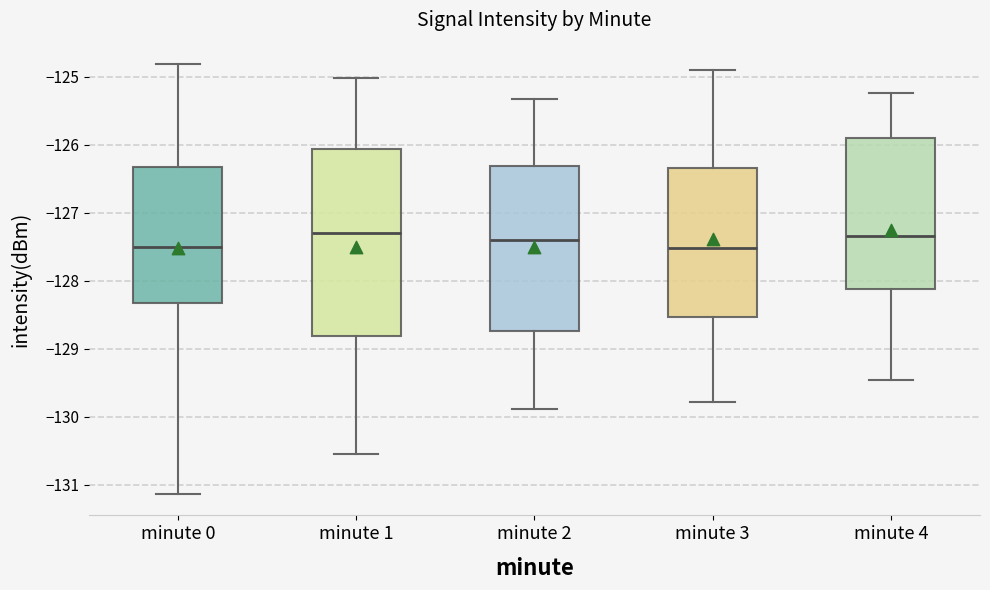

Where is the upper edge of the box for minute 0 on the y-axis? The values are not printed on the chart, so give them approximately, as read against the axis.

-126.3